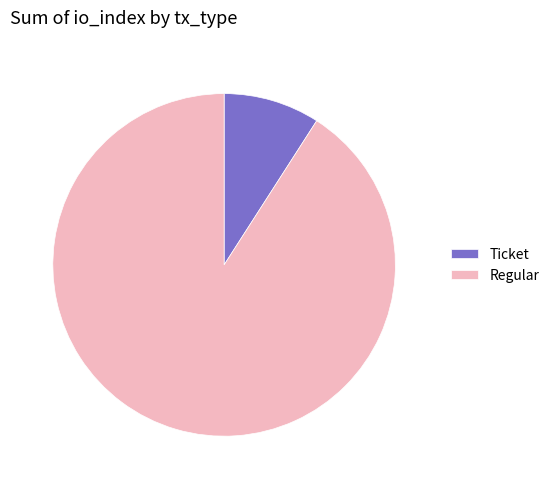

Which slice is the smallest?

Ticket